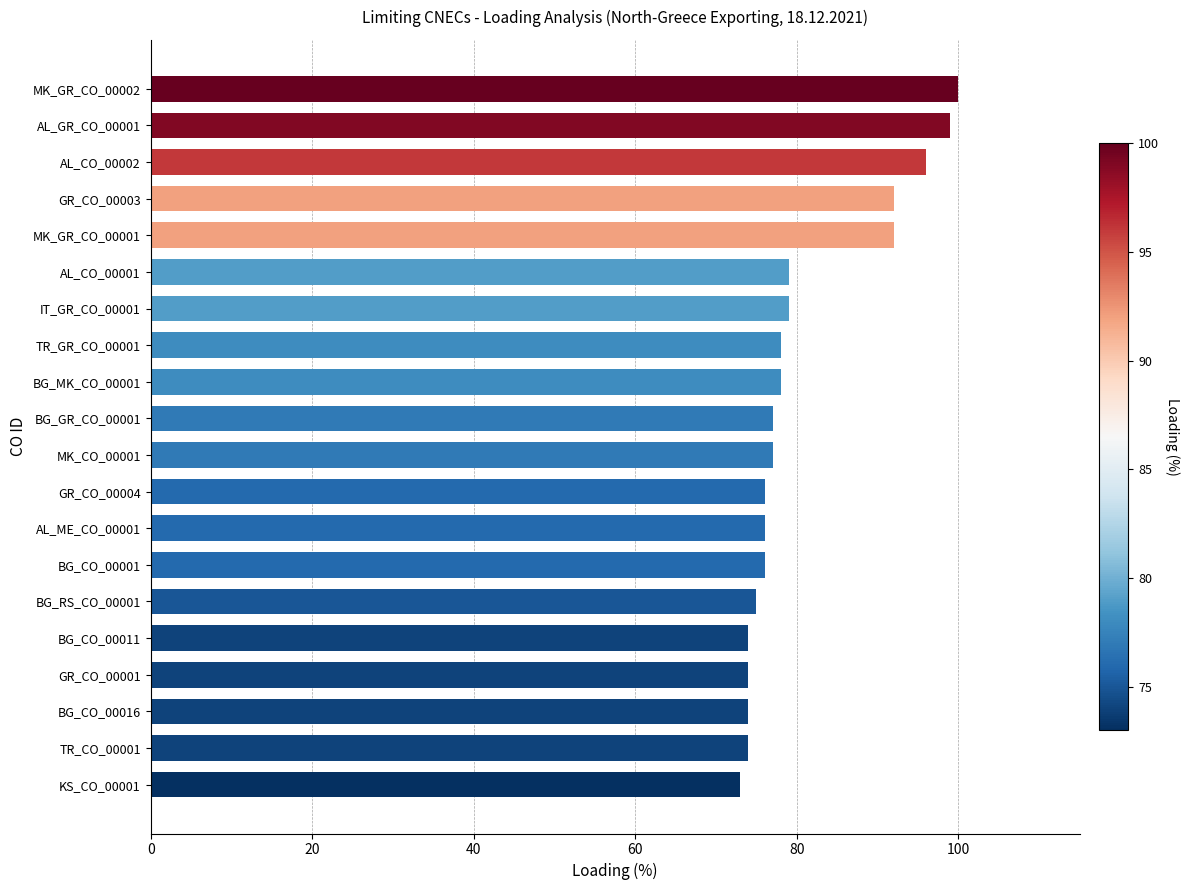

What is the label of the 8th bar from the top?

TR_GR_CO_00001